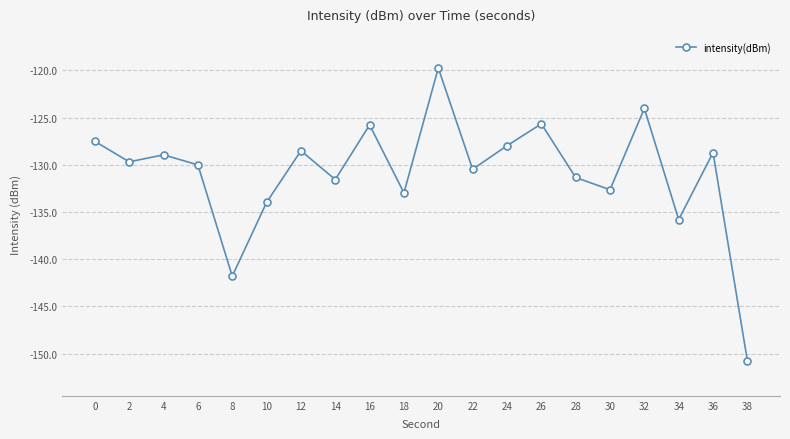

What is the change in value from 6 to 14?

-1.6